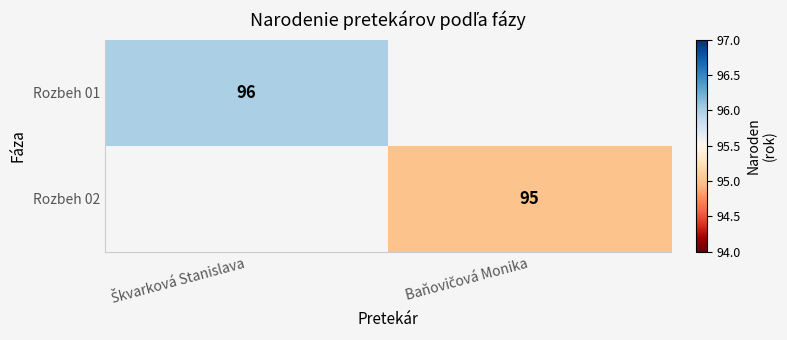

Which category has the lowest value across all series?

Baňovičová Monika